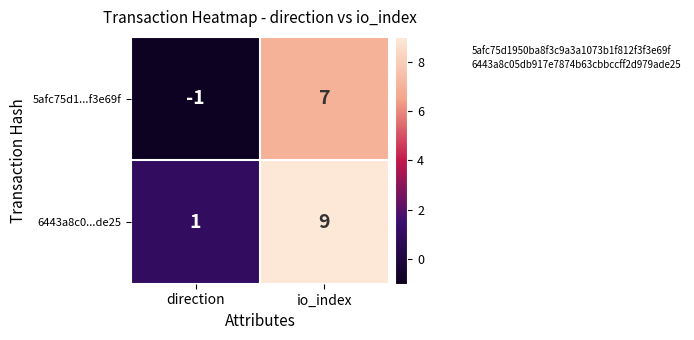

Which category has the highest value in the 5afc75d1...f3e69f series?

io_index